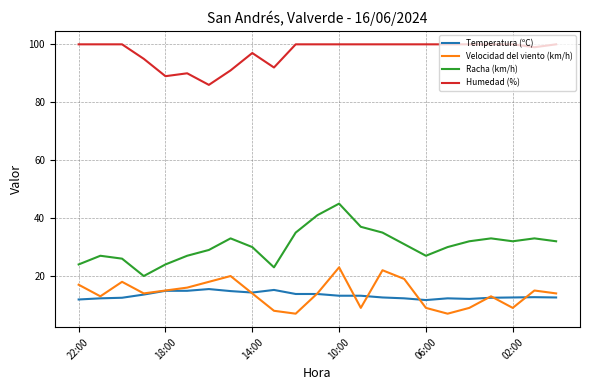

What is the minimum value shown in the chart?

7.0